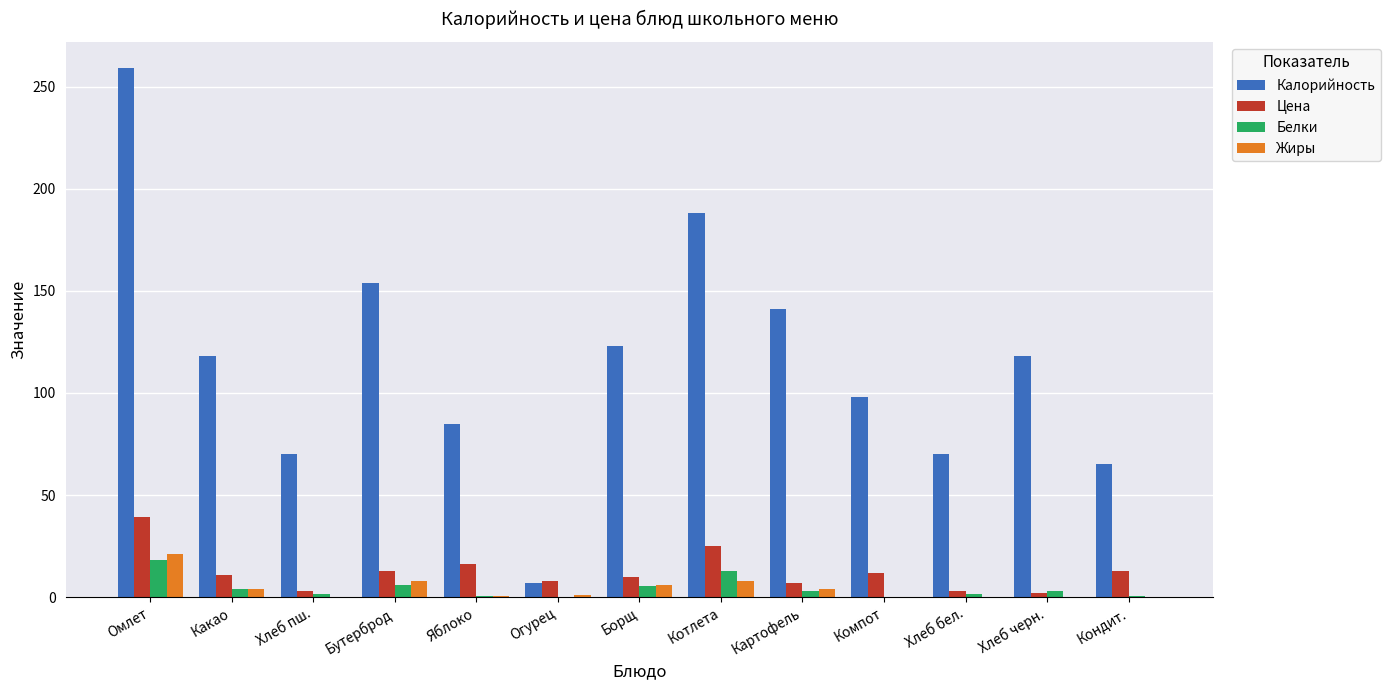

What is the sum of all Цена values?

162.6